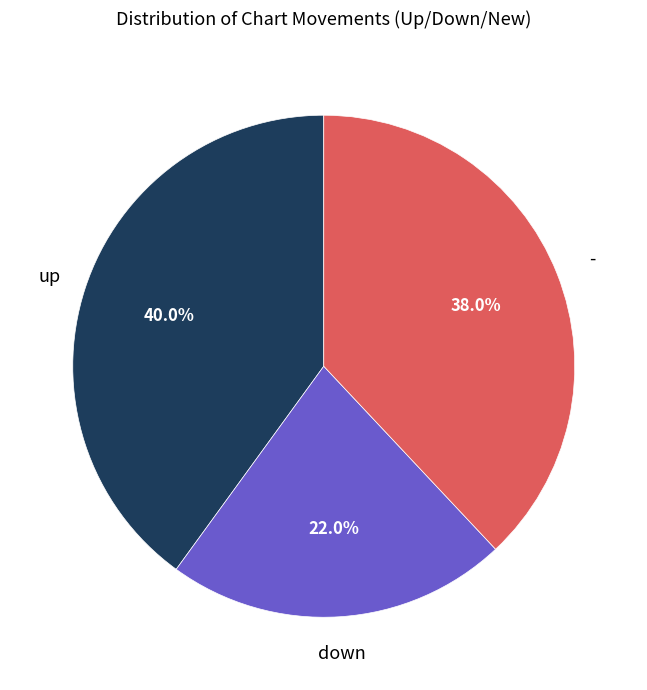

How many segments does this pie chart have?

3